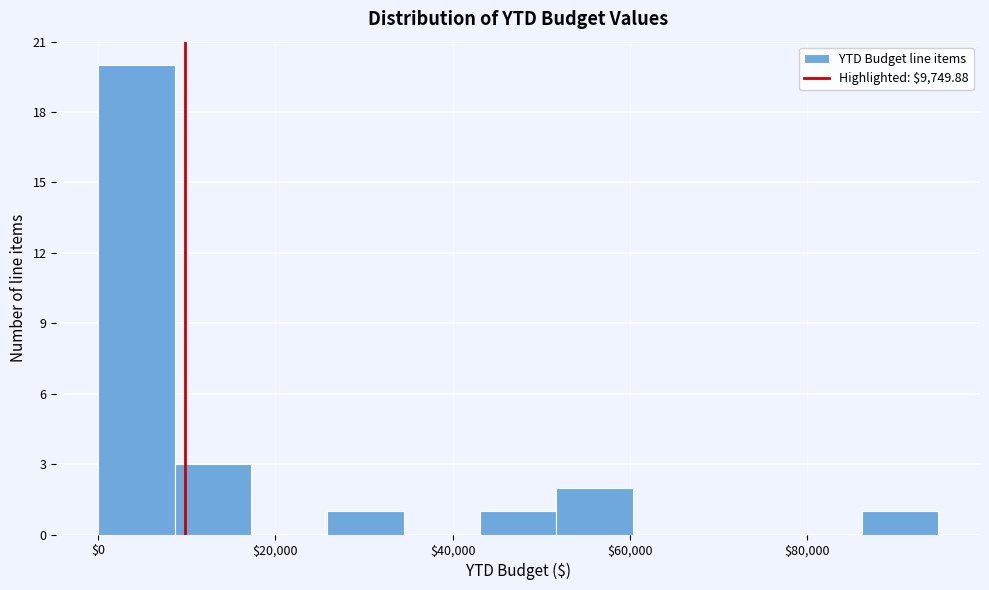

Reading left to right, list every bar in this chart as the range it spans on the x-axis followed by its height. Neither the bar edges nor the heights are printed on the chart, so give them approximately, as read against the axes.

0 to 8000: 20
8000 to 18000: 3
18000 to 26000: 0
26000 to 34000: 1
34000 to 44000: 0
44000 to 52000: 1
52000 to 60000: 2
60000 to 68000: 0
68000 to 78000: 0
78000 to 86000: 0
86000 to 94000: 1